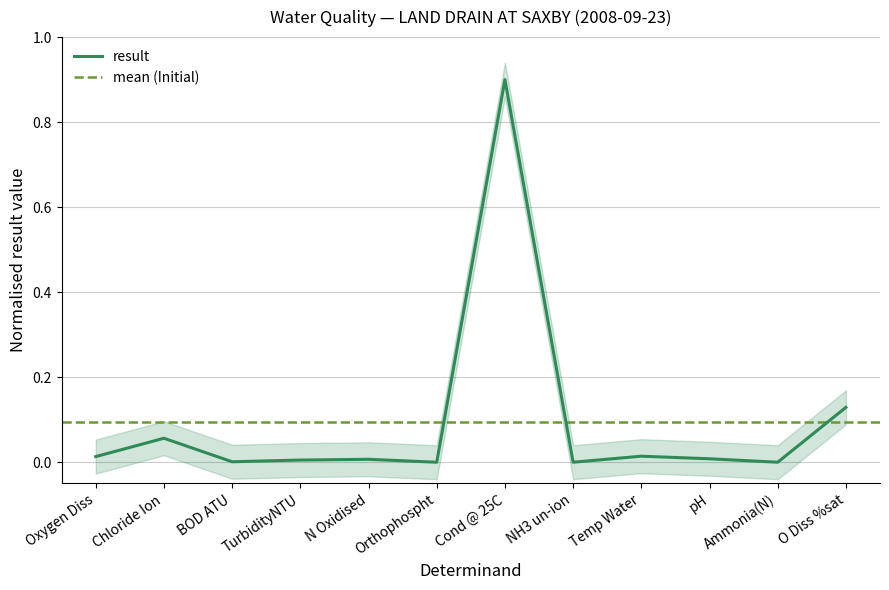

List the labels in order of value, smallest first.

NH3 un-ion, Orthophospht, Ammonia(N), BOD ATU, TurbidityNTU, N Oxidised, pH, Oxygen Diss, Temp Water, Chloride Ion, O Diss %sat, Cond @ 25C